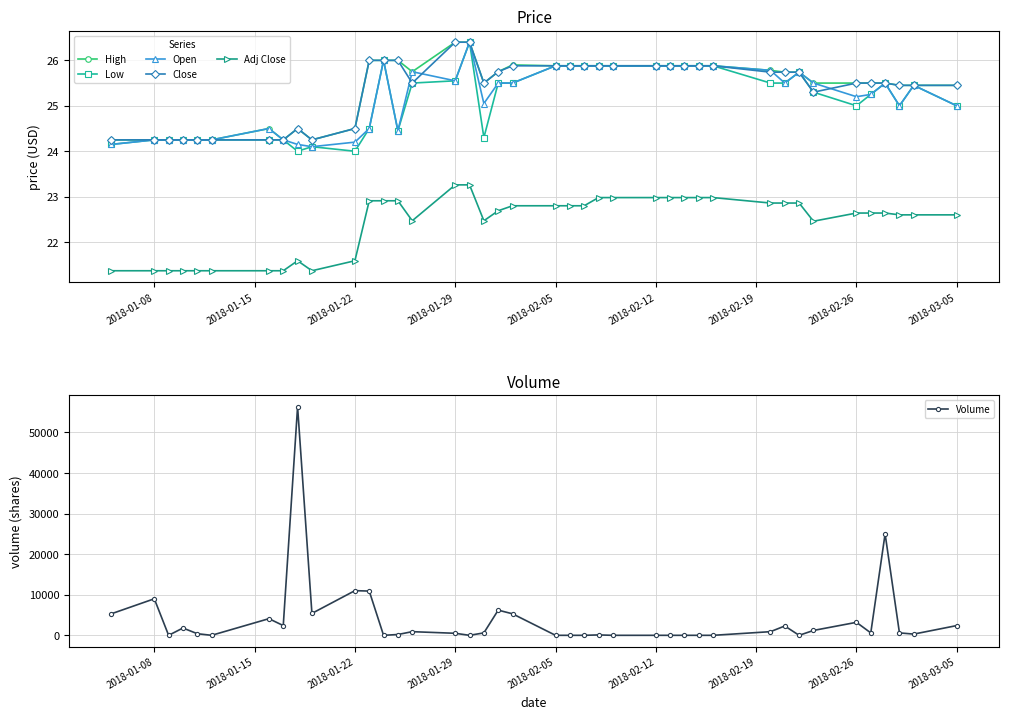

List the series in order of their peak value, highest first.

Volume, High, Low, Open, Close, Adj Close